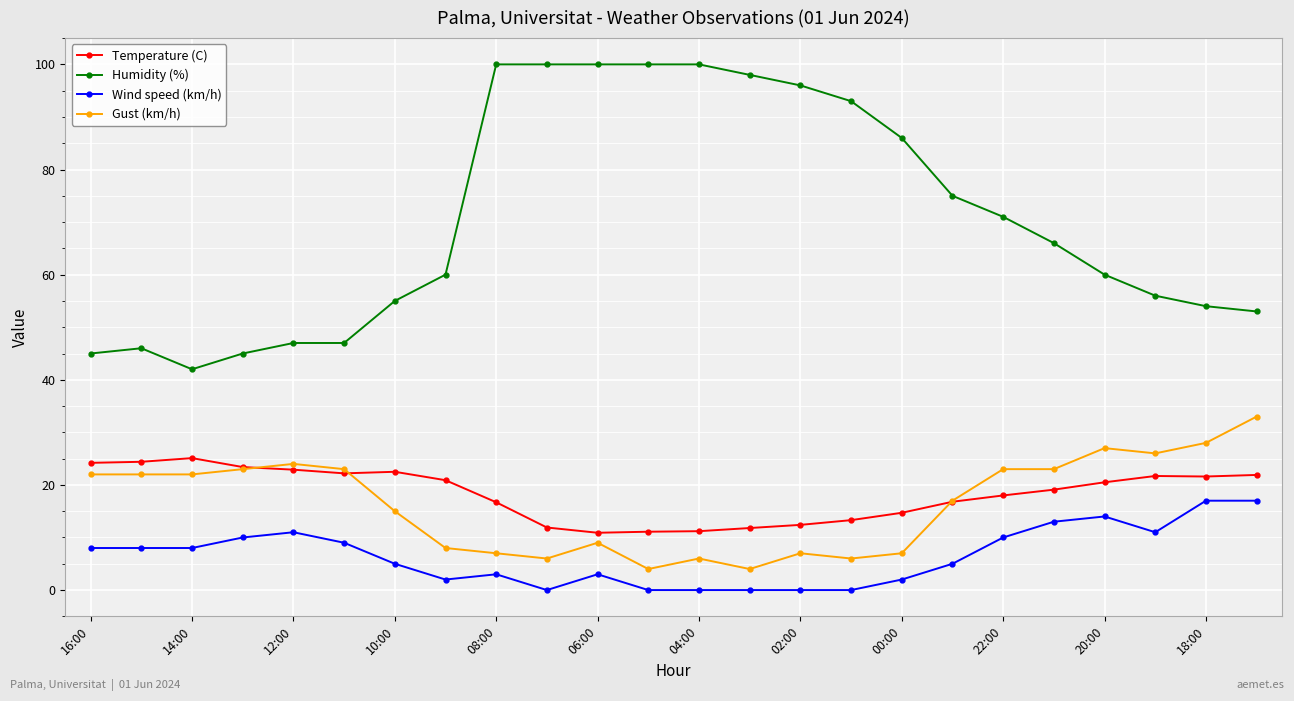

Which series has the largest total across all categories?

Humidity (%)